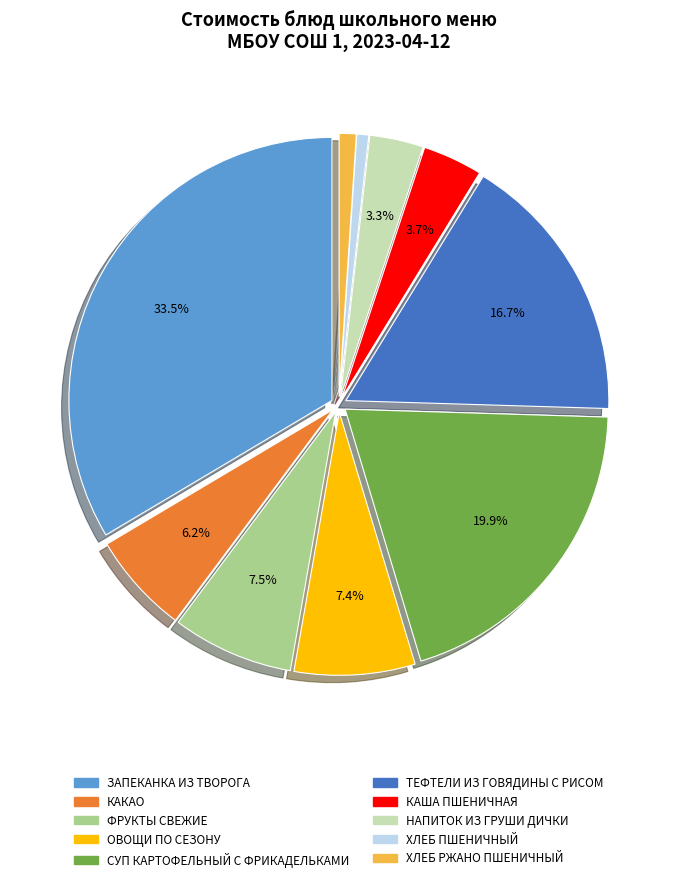

To the nearest percent, what is the combined percentage of ХЛЕБ РЖАНО ПШЕНИЧНЫЙ and ХЛЕБ ПШЕНИЧНЫЙ?

2%